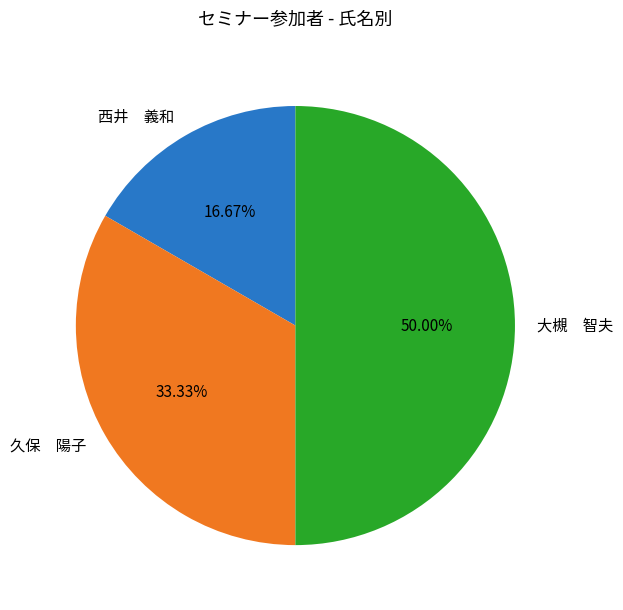

Approximately how many times larger is the value at 大槻 智夫 compared to 久保 陽子?

1.5